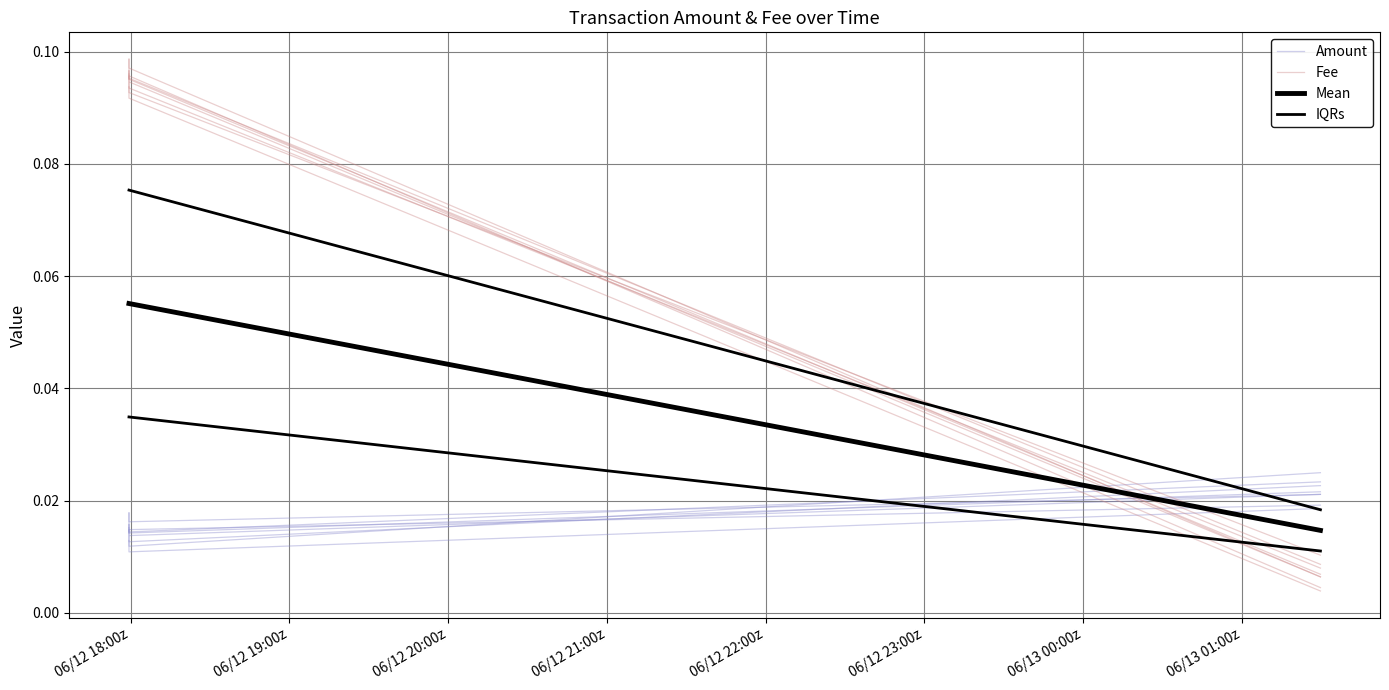

Which series has the largest total across all categories?

Fee